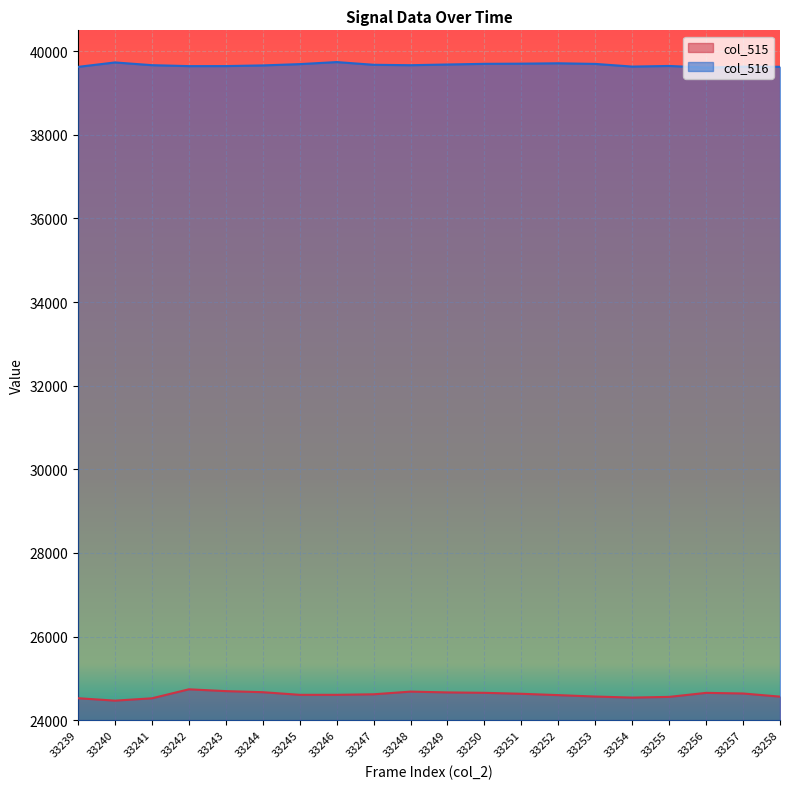

Rank the categories by col_515 value from highest to lowest.

33242, 33243, 33248, 33244, 33249, 33250, 33256, 33257, 33251, 33247, 33245, 33246, 33252, 33253, 33258, 33255, 33254, 33239, 33241, 33240